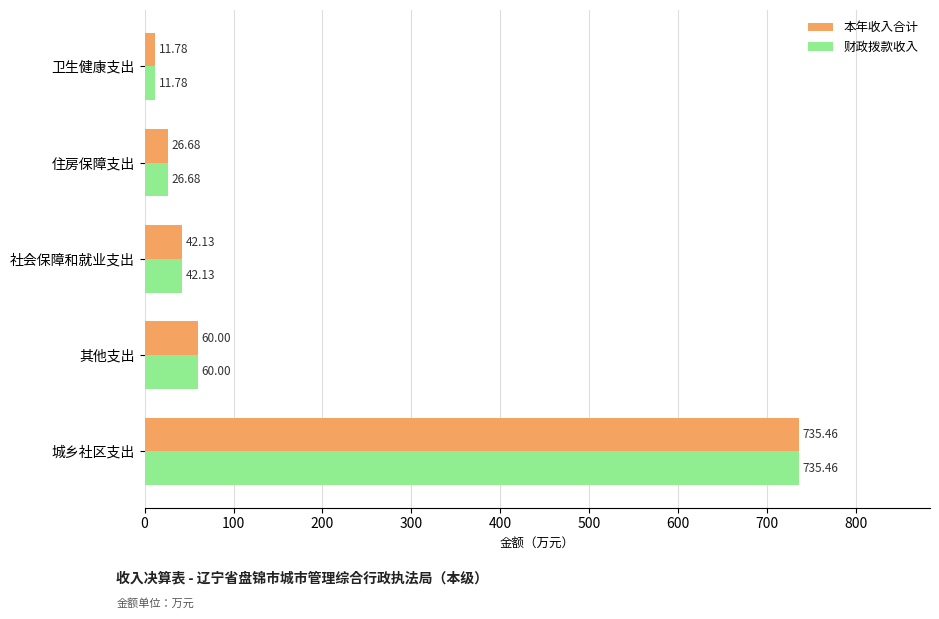

Count the number of data series in this chart.

2